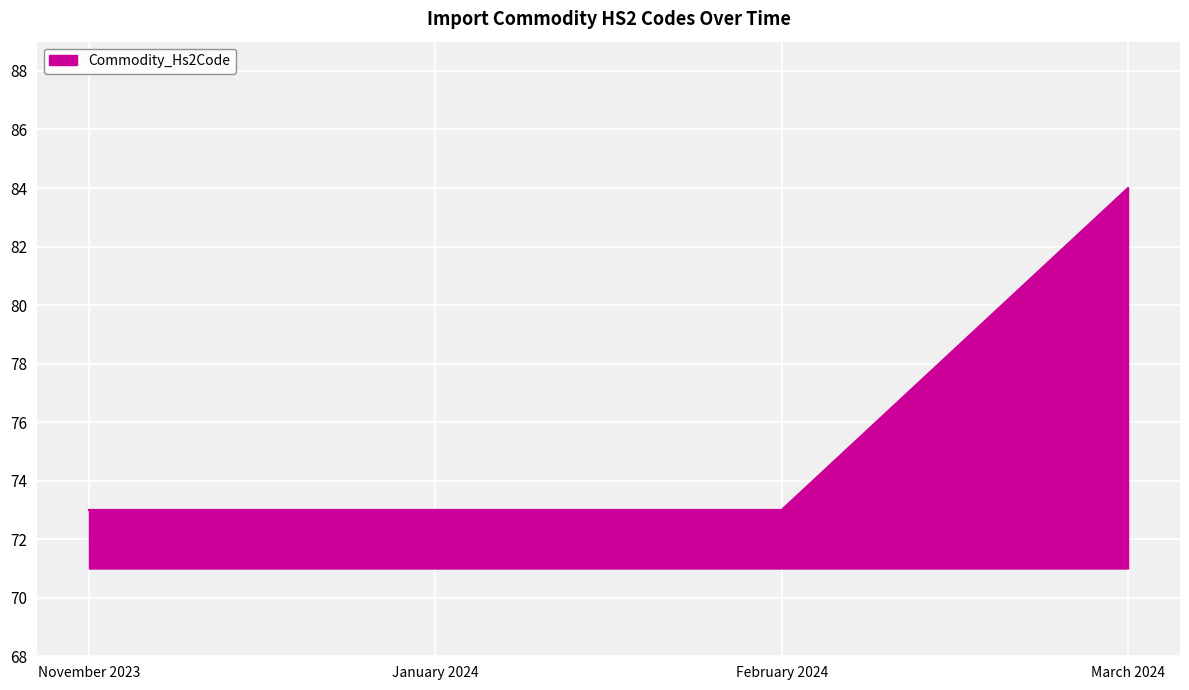

What position from the left is November 2023?

1